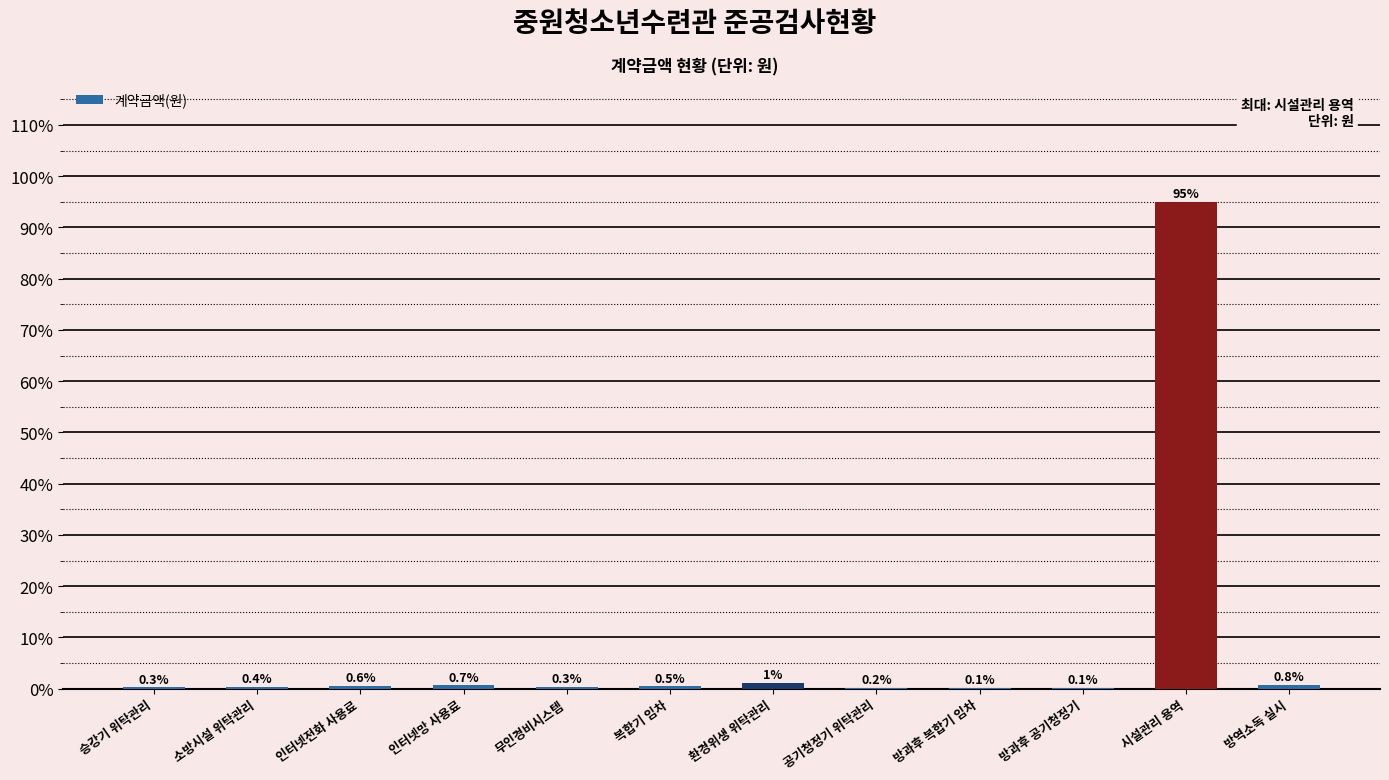

Which category has the highest value across all series?

시설관리 용역